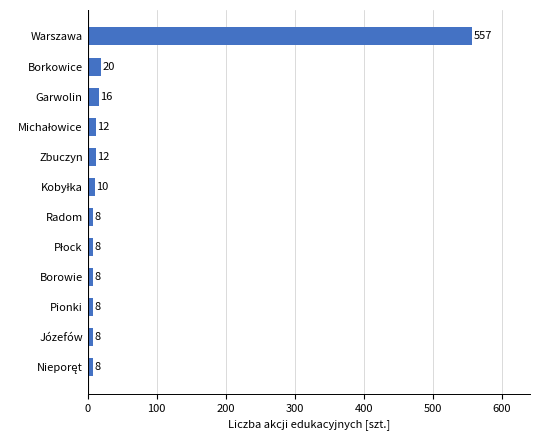

Are the bars grouped side by side (vs. stacked)?

No